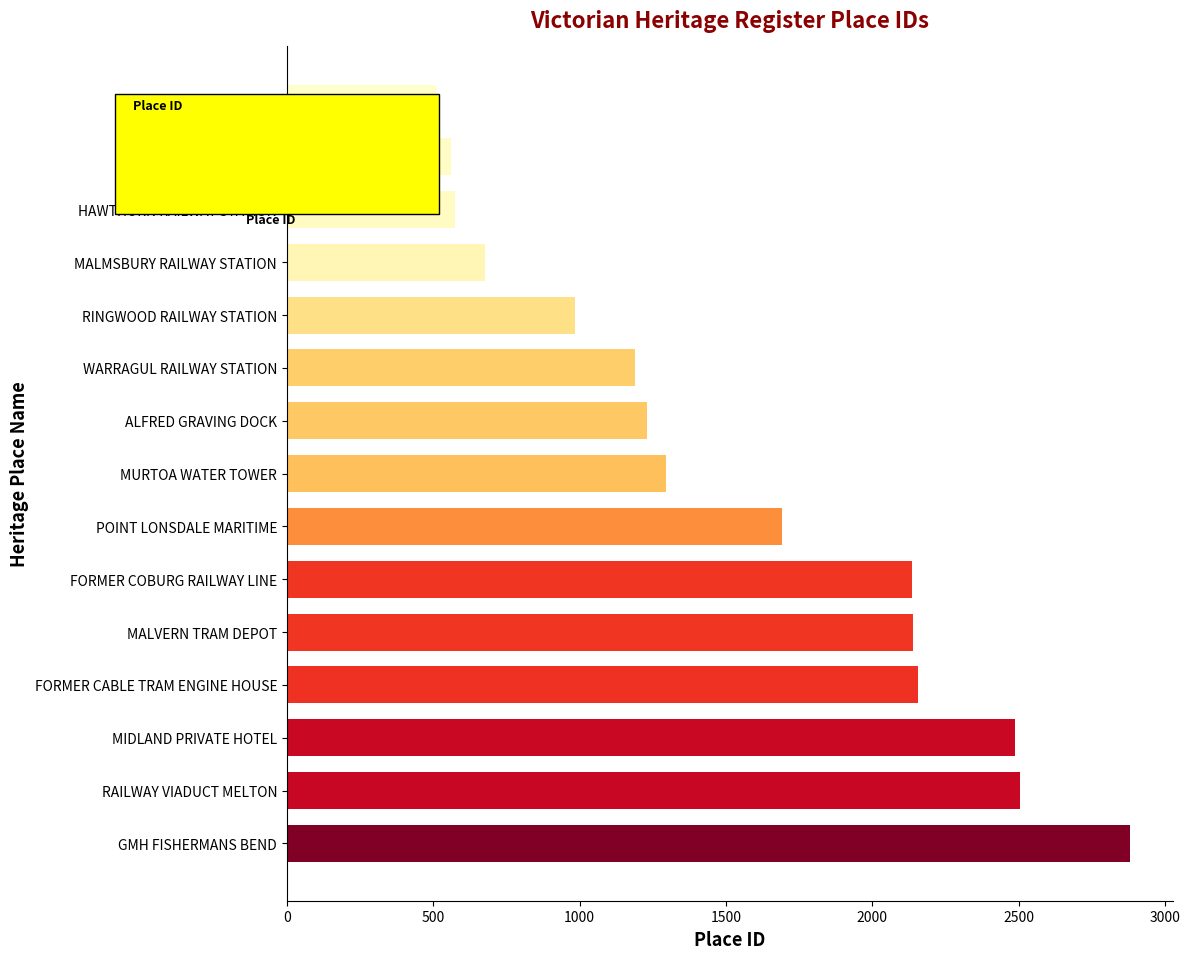

Which label corresponds to the smallest value in the chart?

OLD SWAN INN